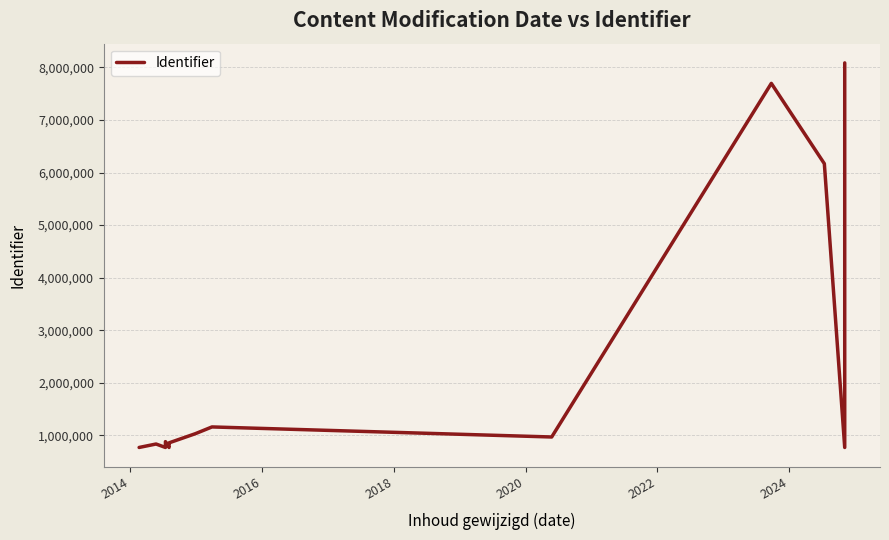

At which category does the data reach its first local peak?

2014